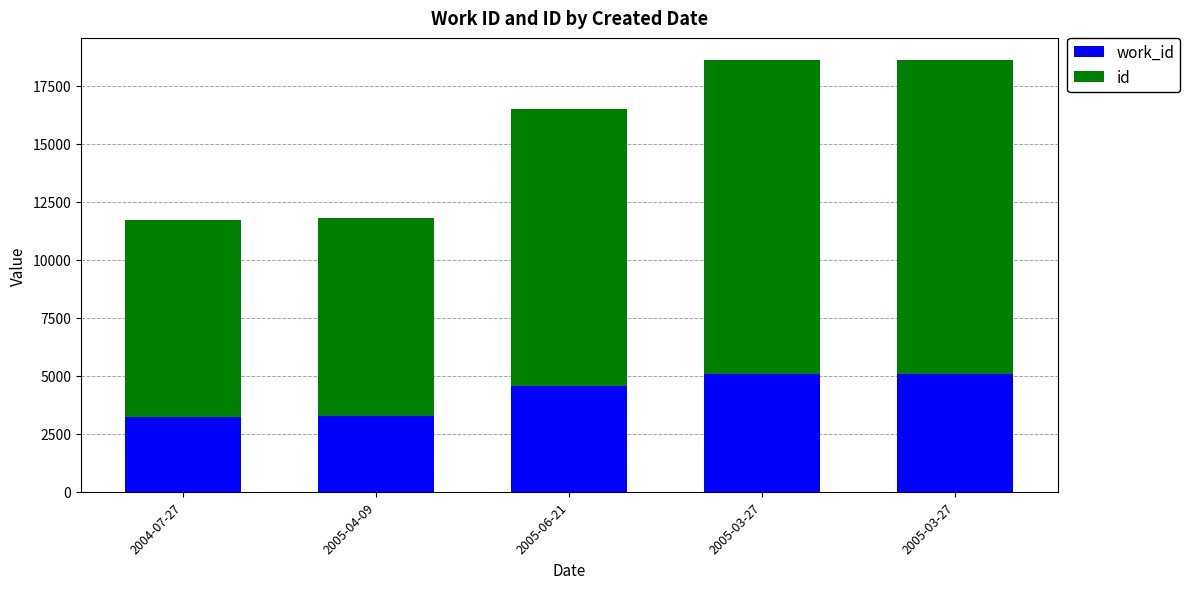

How many series are shown in this chart?

2